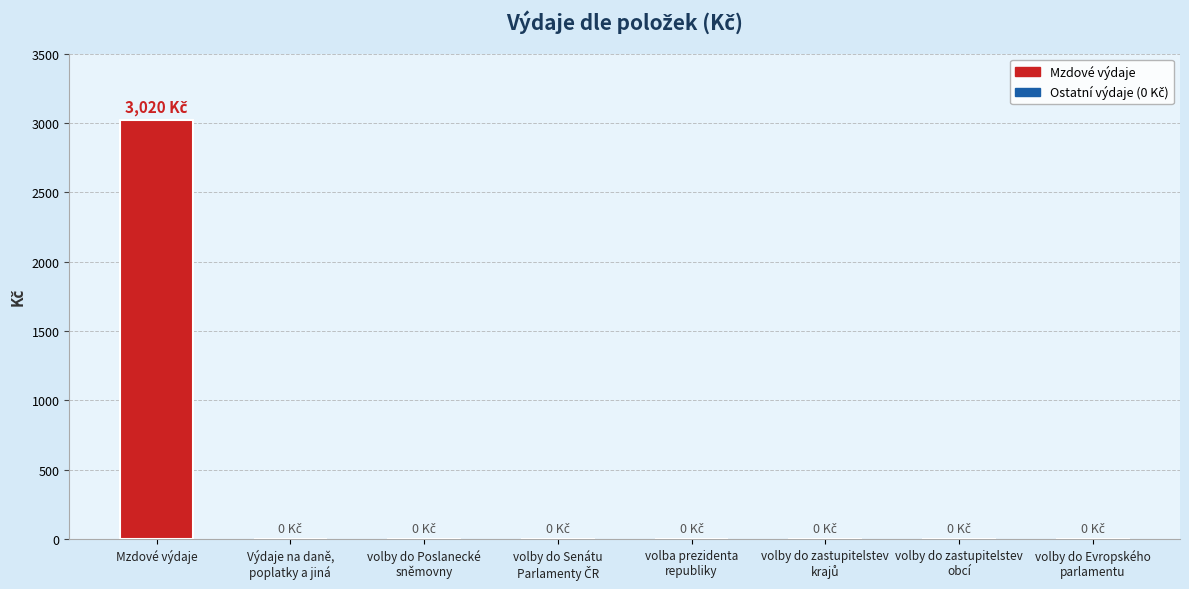

What is the sum of all values?

3020